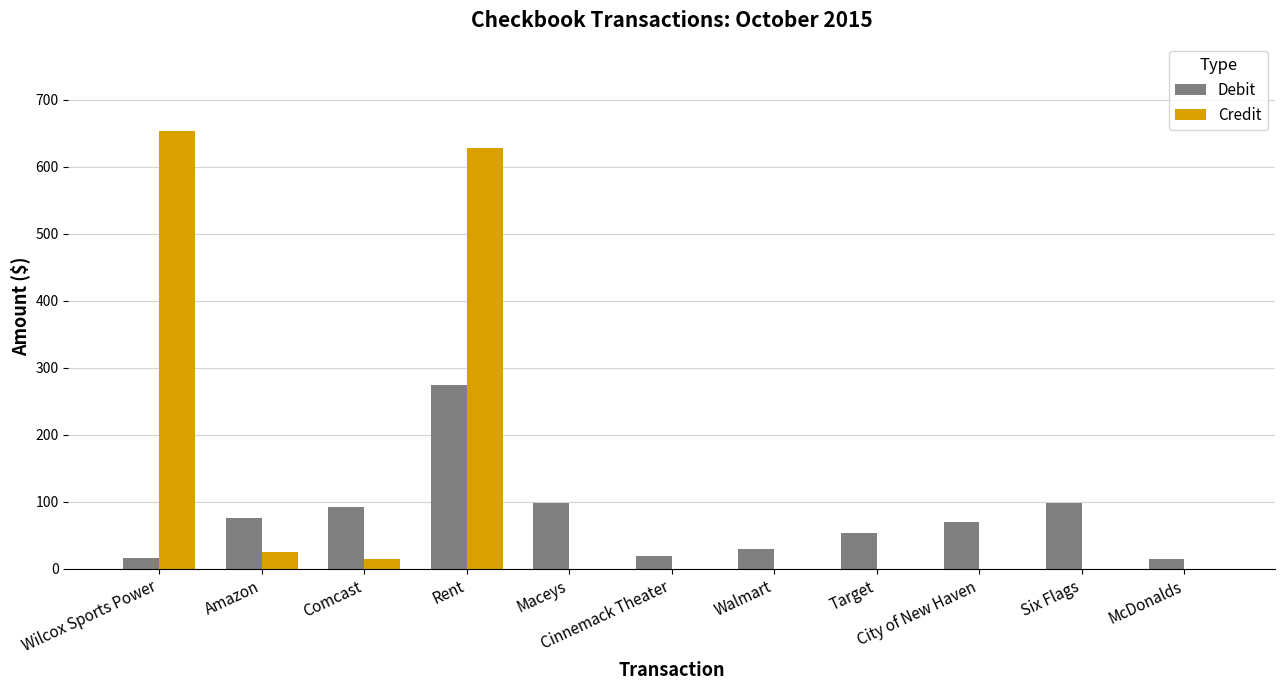

How many groups of bars are there?

11